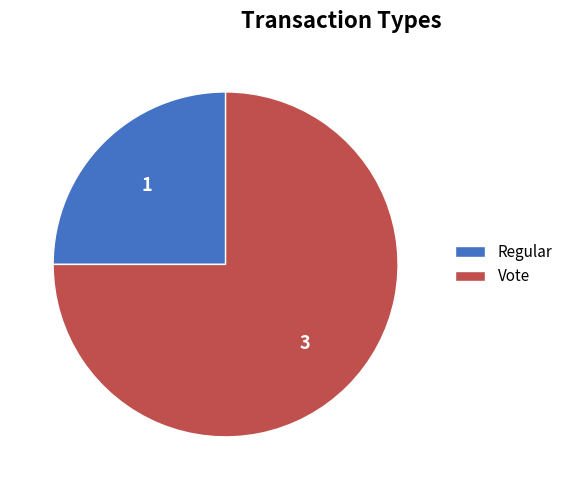

Is the sum of Regular and Vote greater than half?

Yes